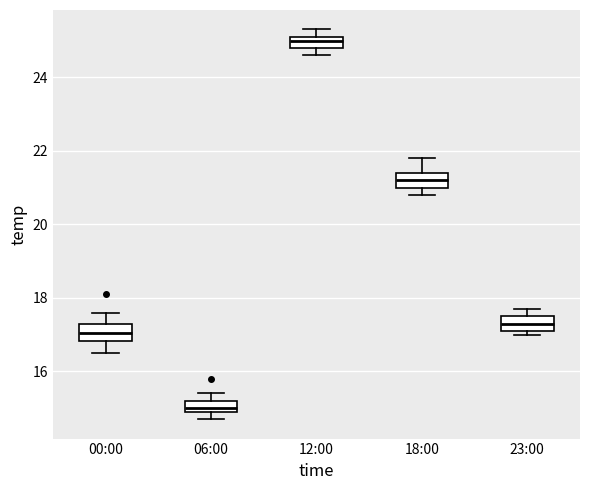

Where is the upper edge of the box for 00:00 on the y-axis? The values are not printed on the chart, so give them approximately, as read against the axis.

17.4